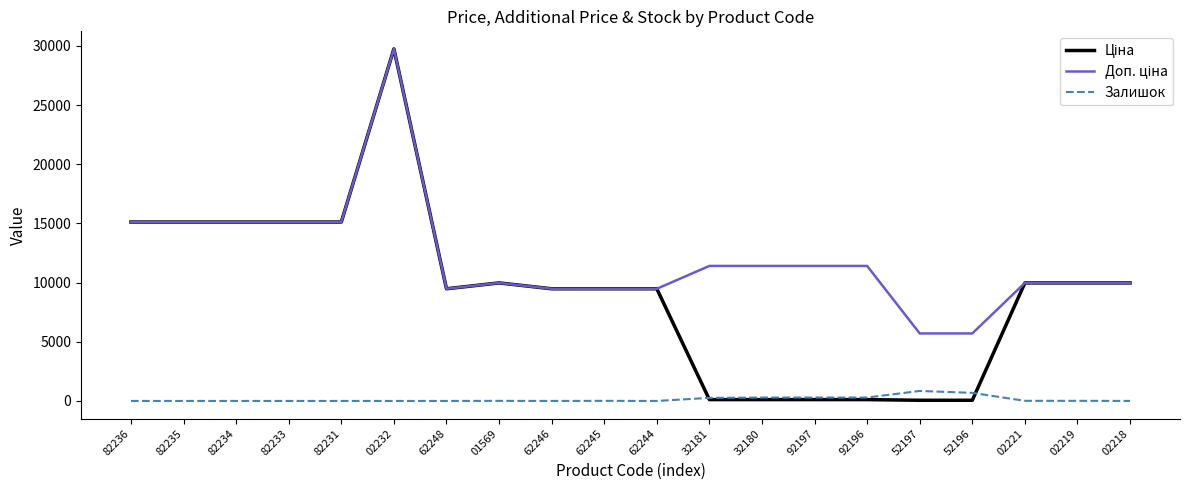

What is the total value across all series at 62248?

18960.1